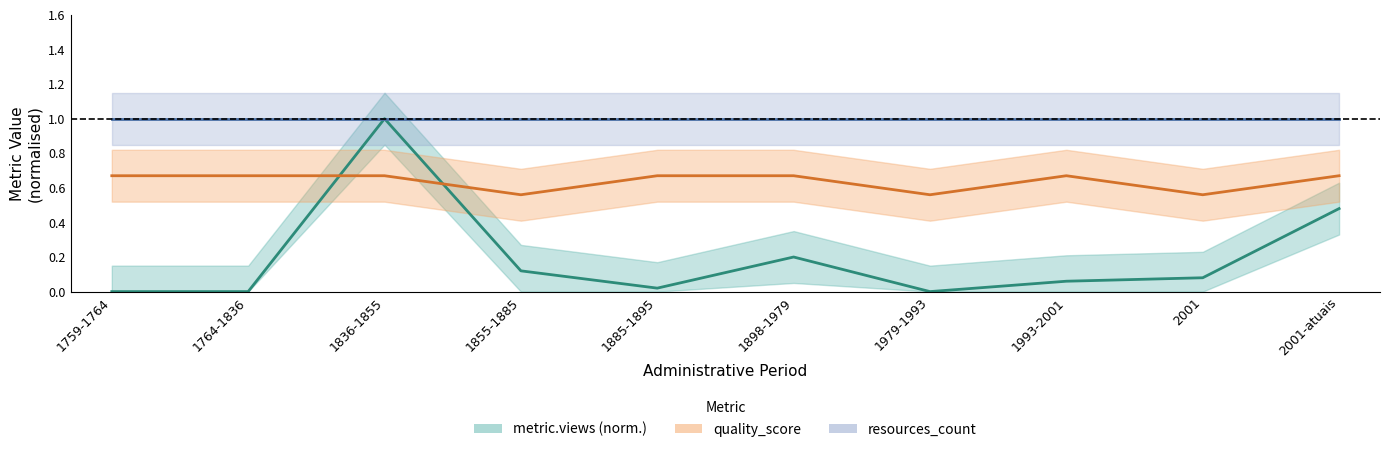

What is the sum of all metric.views values?

2.0